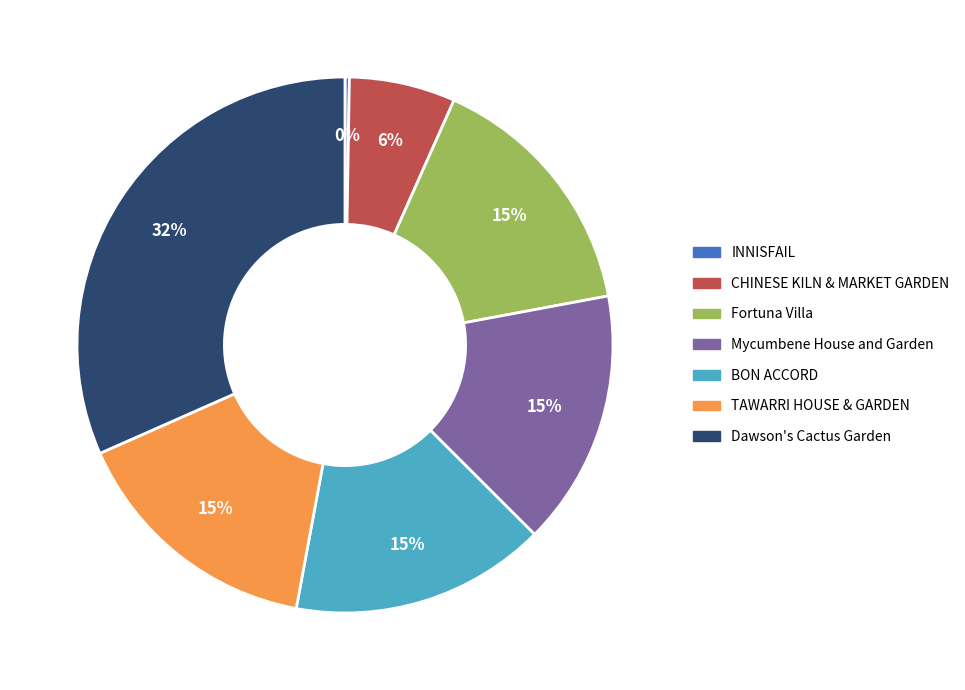

Which slice is the largest?

Dawson's Cactus Garden